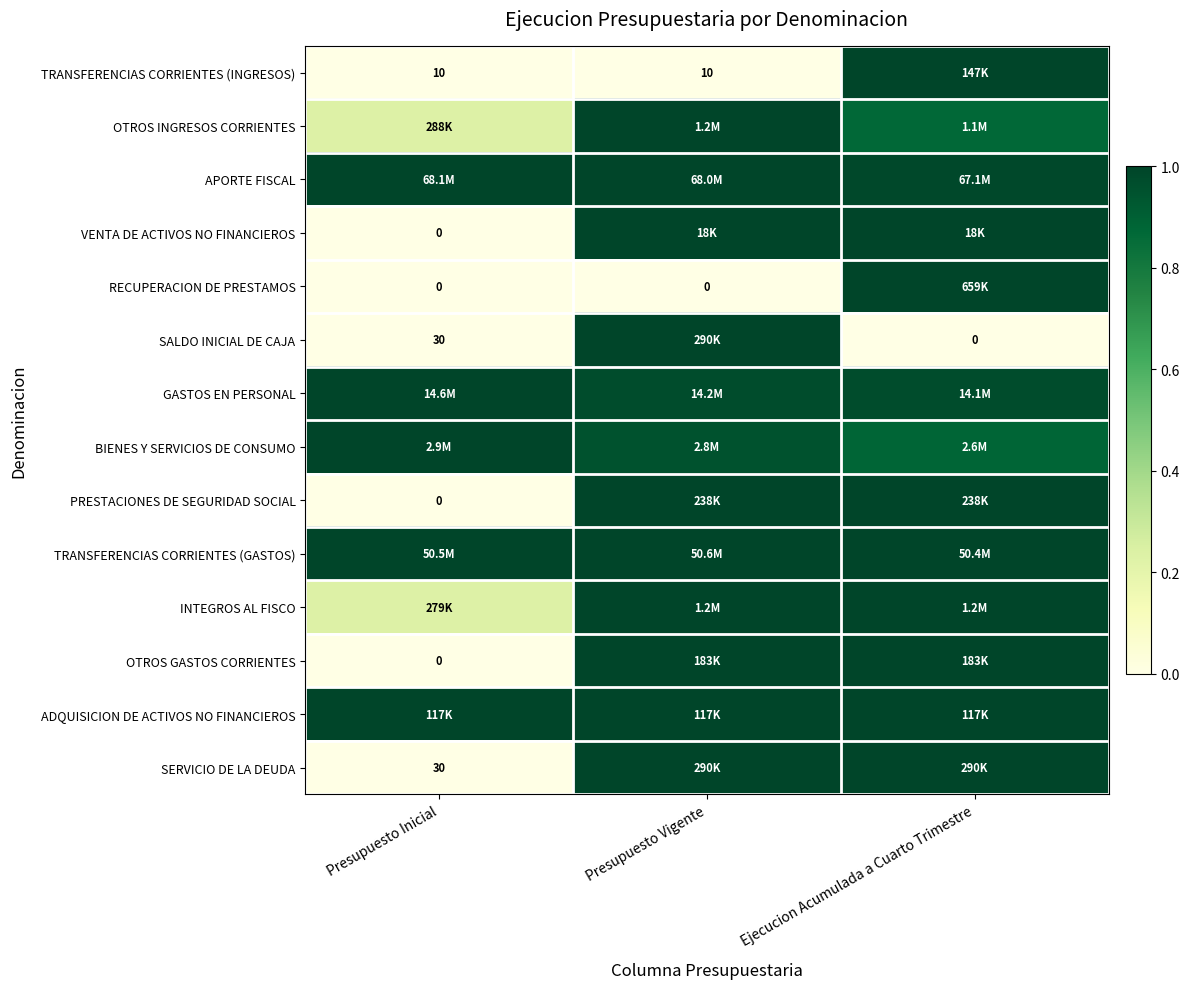

What is the difference between the maximum and minimum values in the PRESTACIONES DE SEGURIDAD SOCIAL series?

1.0